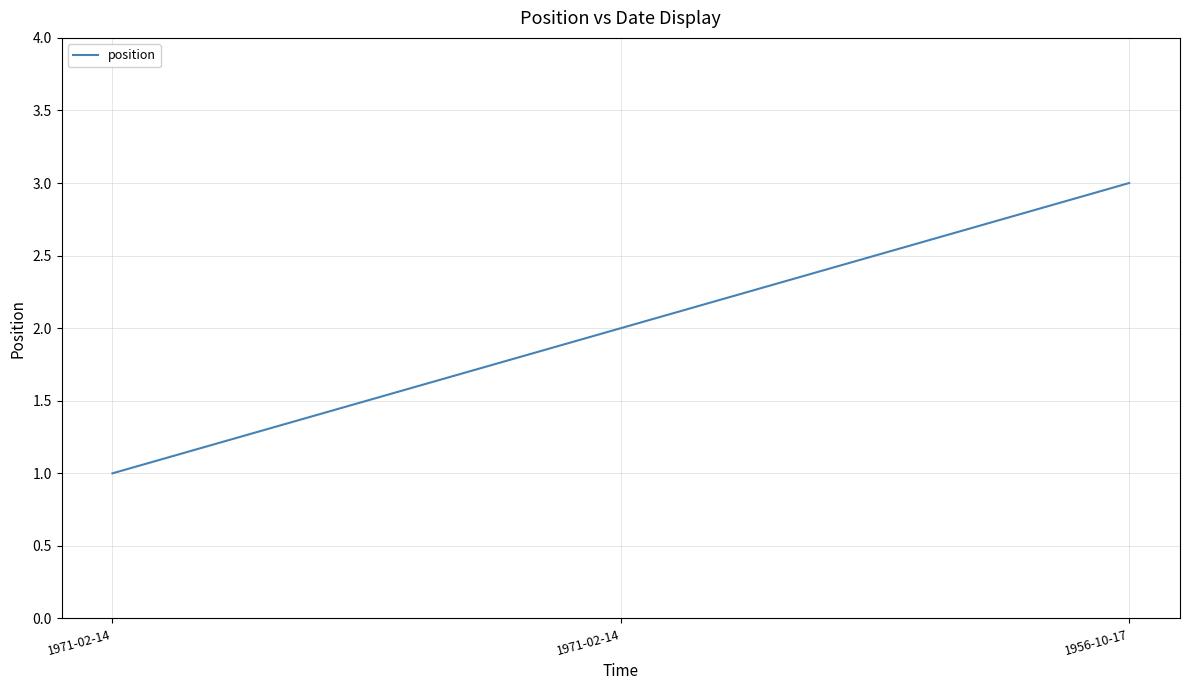

Approximately how many times larger is the value at 1971-02-14 compared to 1956-10-17?

0.3